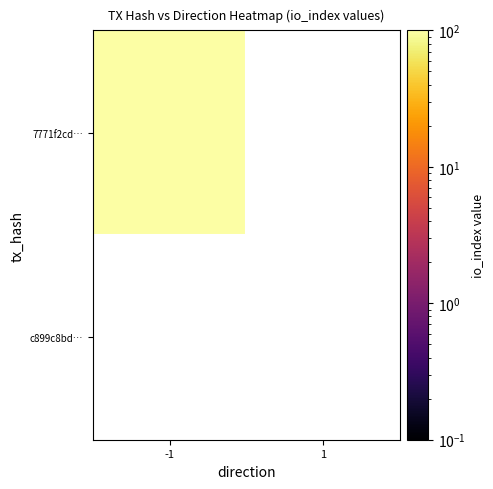

What is the difference between the 7771f2cdbf83399301e9e981b2fed0cbdc3cb70 values at io_index and direction?

129